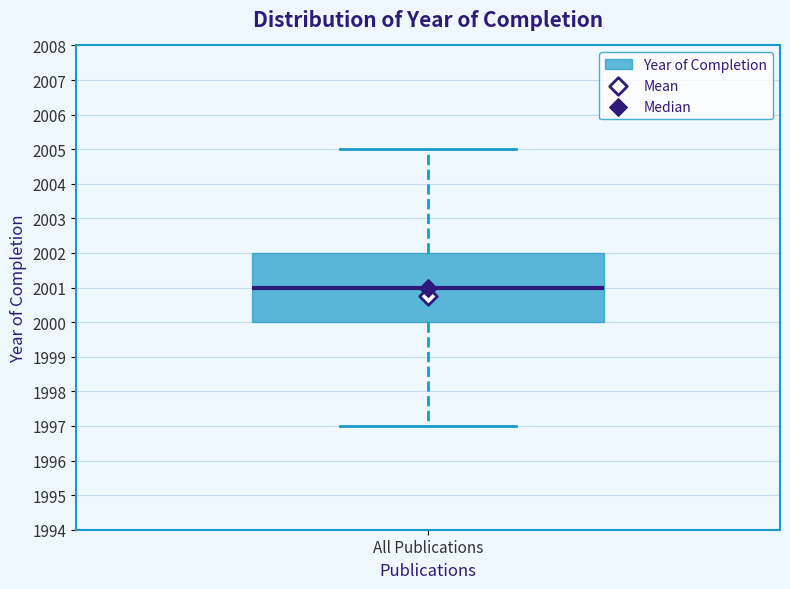

Transcribe this box plot: give where the median line is, the range the box spans, and where the two whiskers end, as read against the y-axis. The values are not printed on the chart, so give them approximately, as read against the axis.

median 2001, box 2000 to 2002, whiskers 1997 to 2005